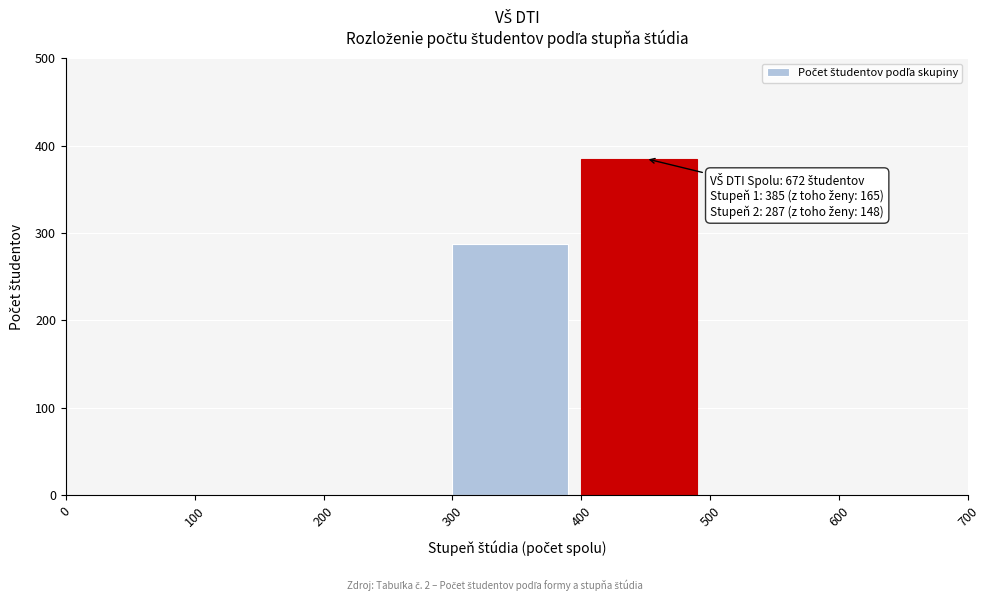

Reading left to right, what are all the values shown in this chart?

0=0	100=0	200=0	300=287	400=385	500=0	600=0